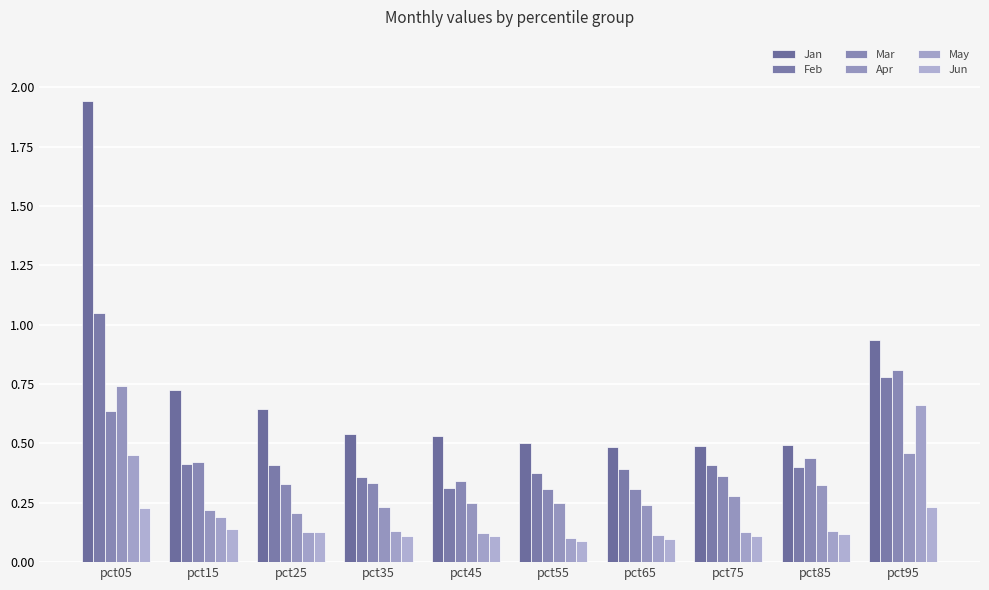

True or false: Jun has a value of 0.1 at pct25.

False